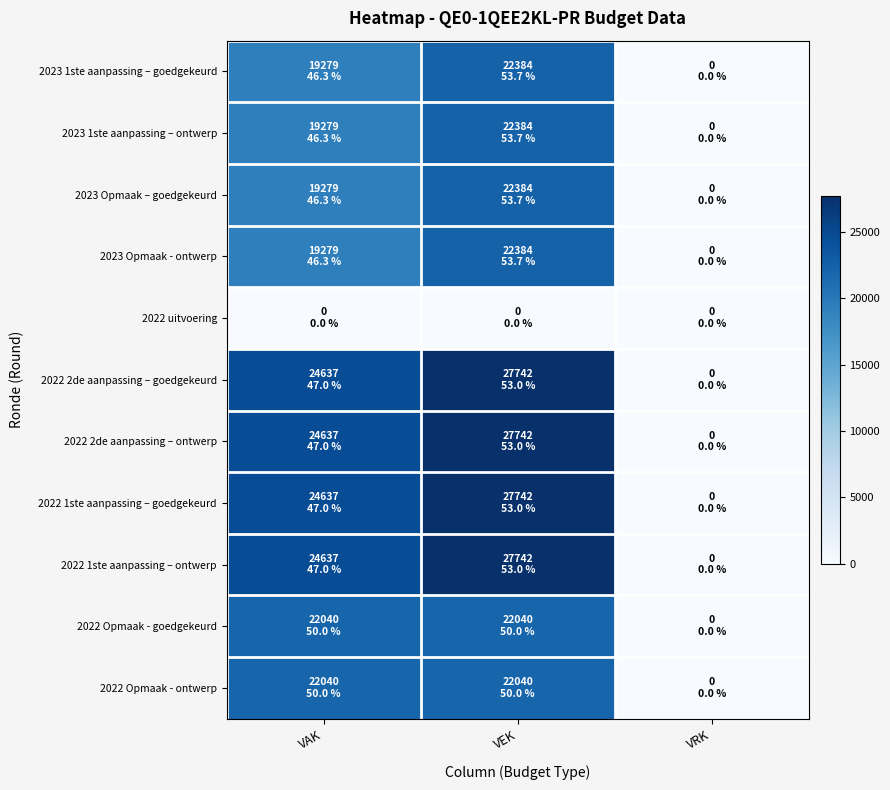

Which has a higher value, VRK or VAK?

VAK